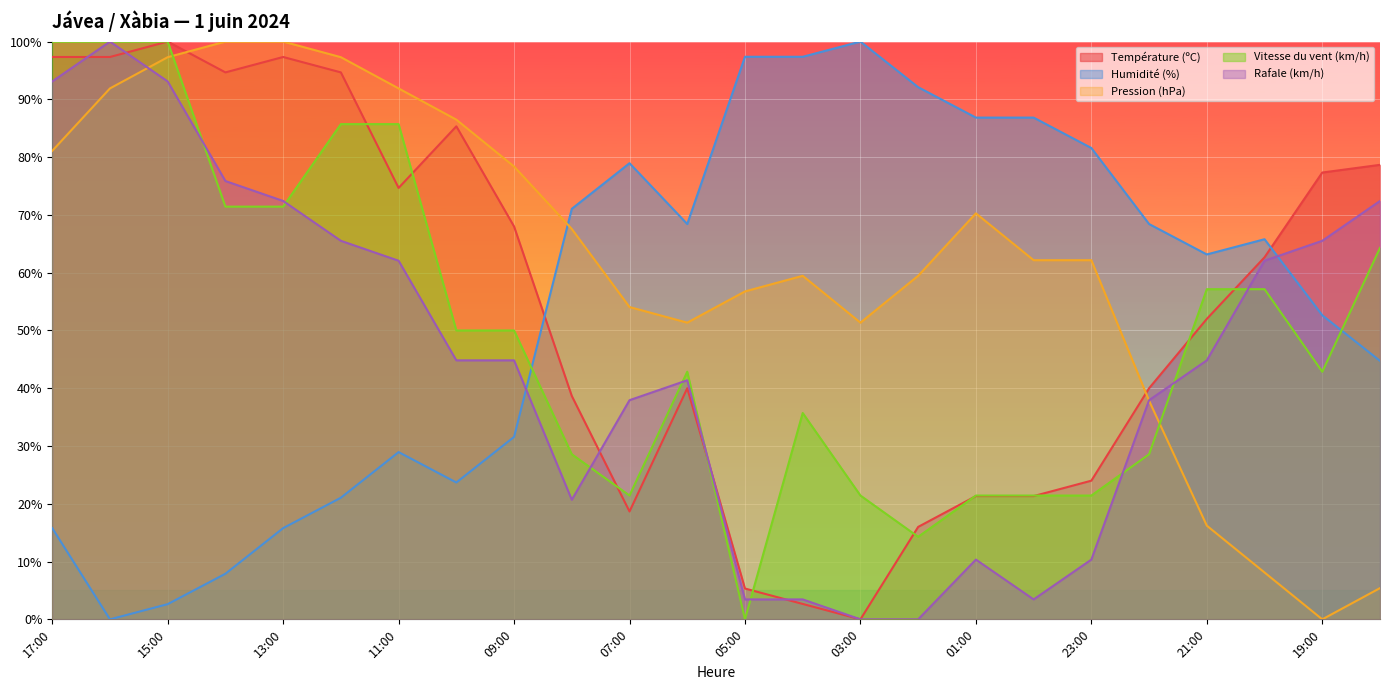

The Vitesse du vent (km/h) series shows 21.4 at 07:00. True or false?

True